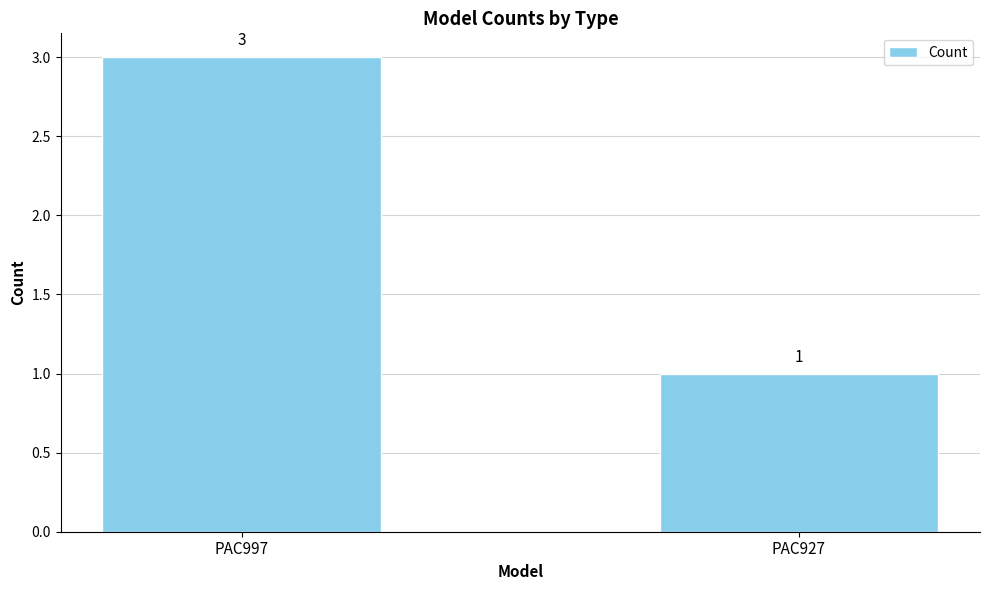

What is the maximum value shown in the chart?

3